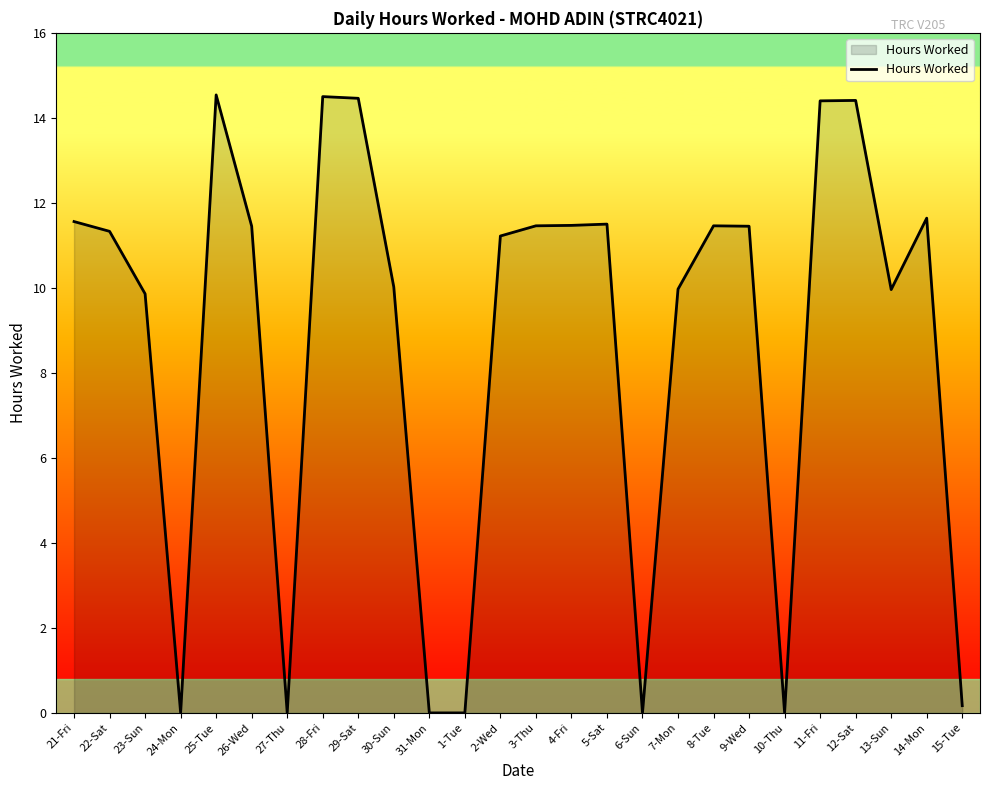

What is the change in value from 24-Mon to 4-Fri?

+11.5